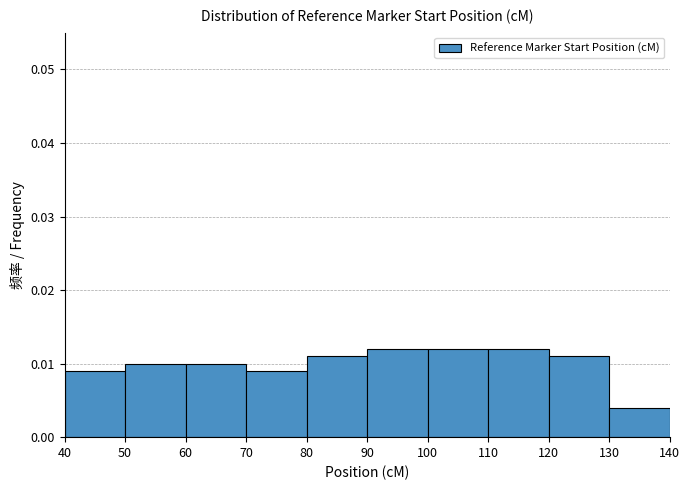

What is the height of the bar covering 100 to 110 on the x-axis? The values are not printed on the chart, so give them approximately, as read against the axis.

0.012